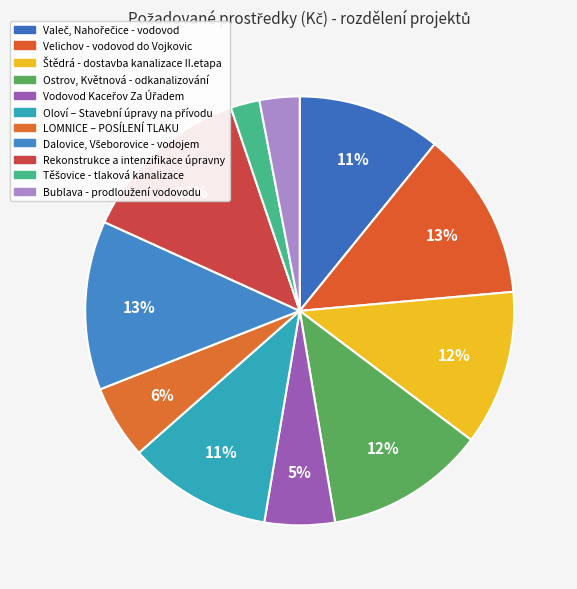

To the nearest percent, what portion does Štědrá - dostavba kanalizace II.etapa represent?

12%